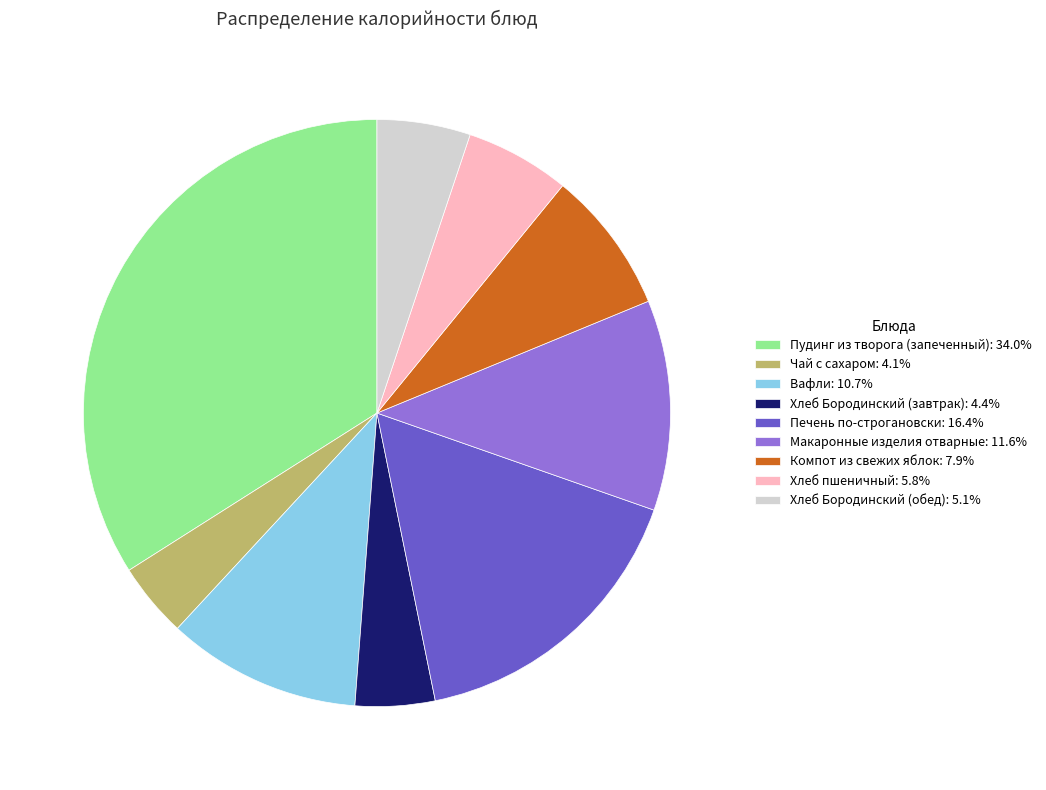

The Хлеб пшеничный slice represents 6% of the pie. True or false?

True